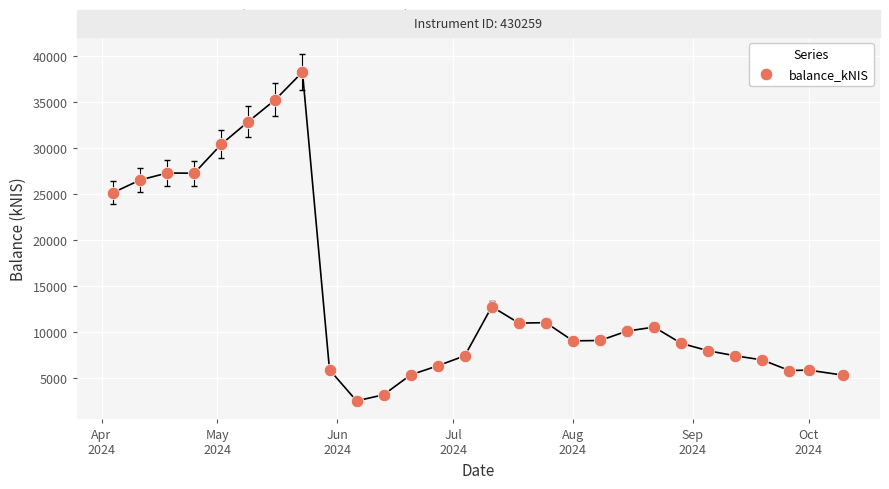

Between Jul
2024 and Aug
2024, which is larger?

Aug
2024